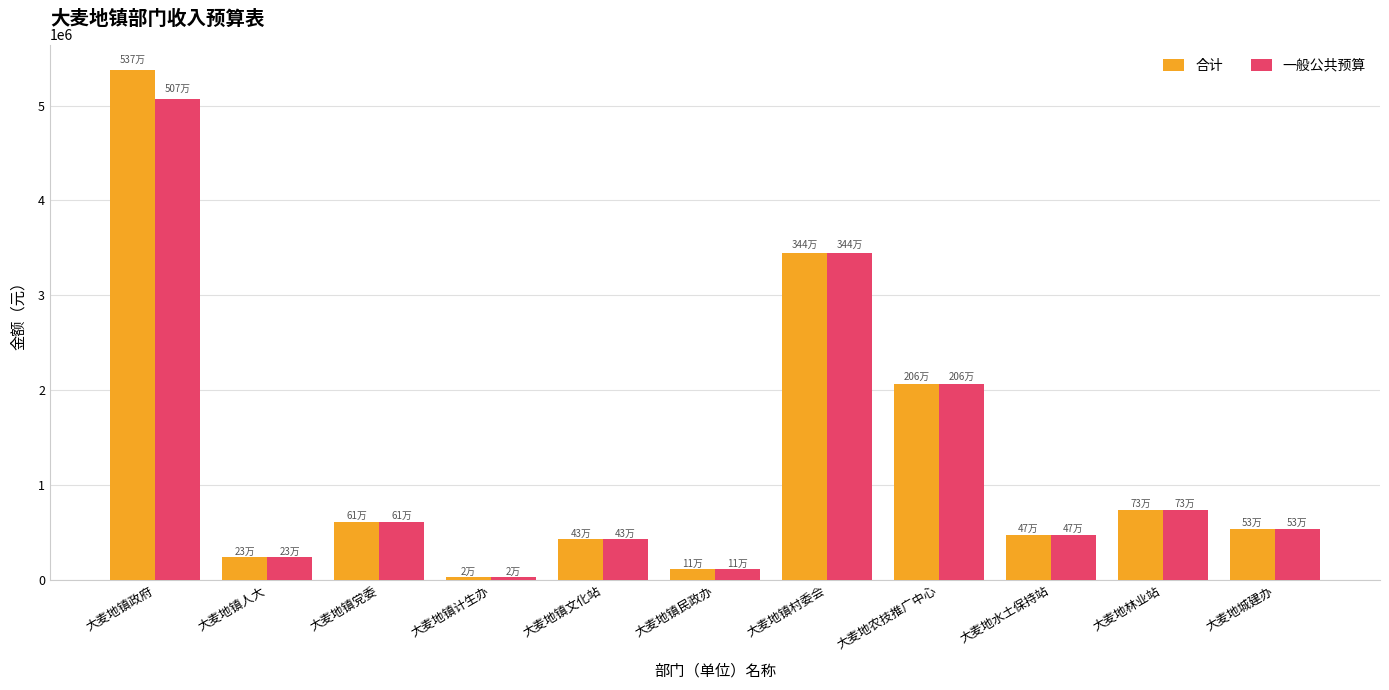

Rank the series by their maximum value, from highest to lowest.

合计, 一般公共预算